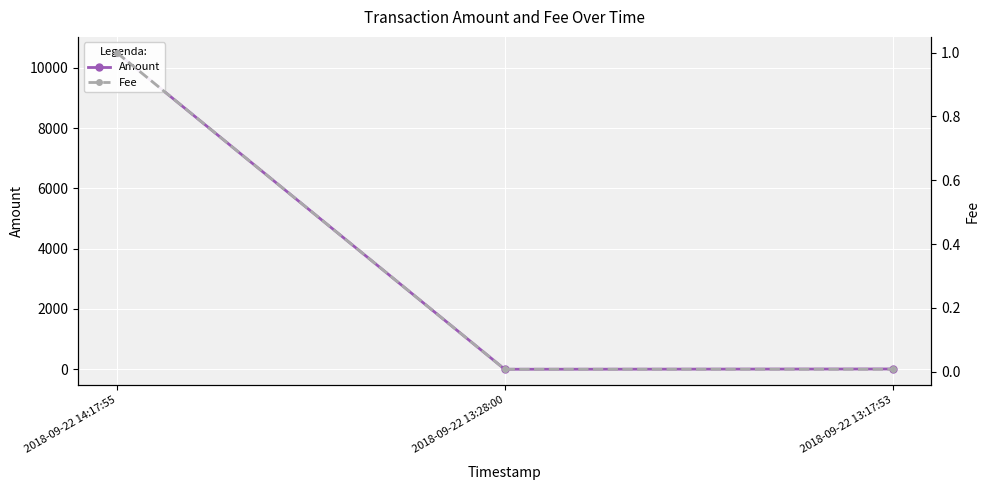

How many values in the Amount series exceed 10?

1